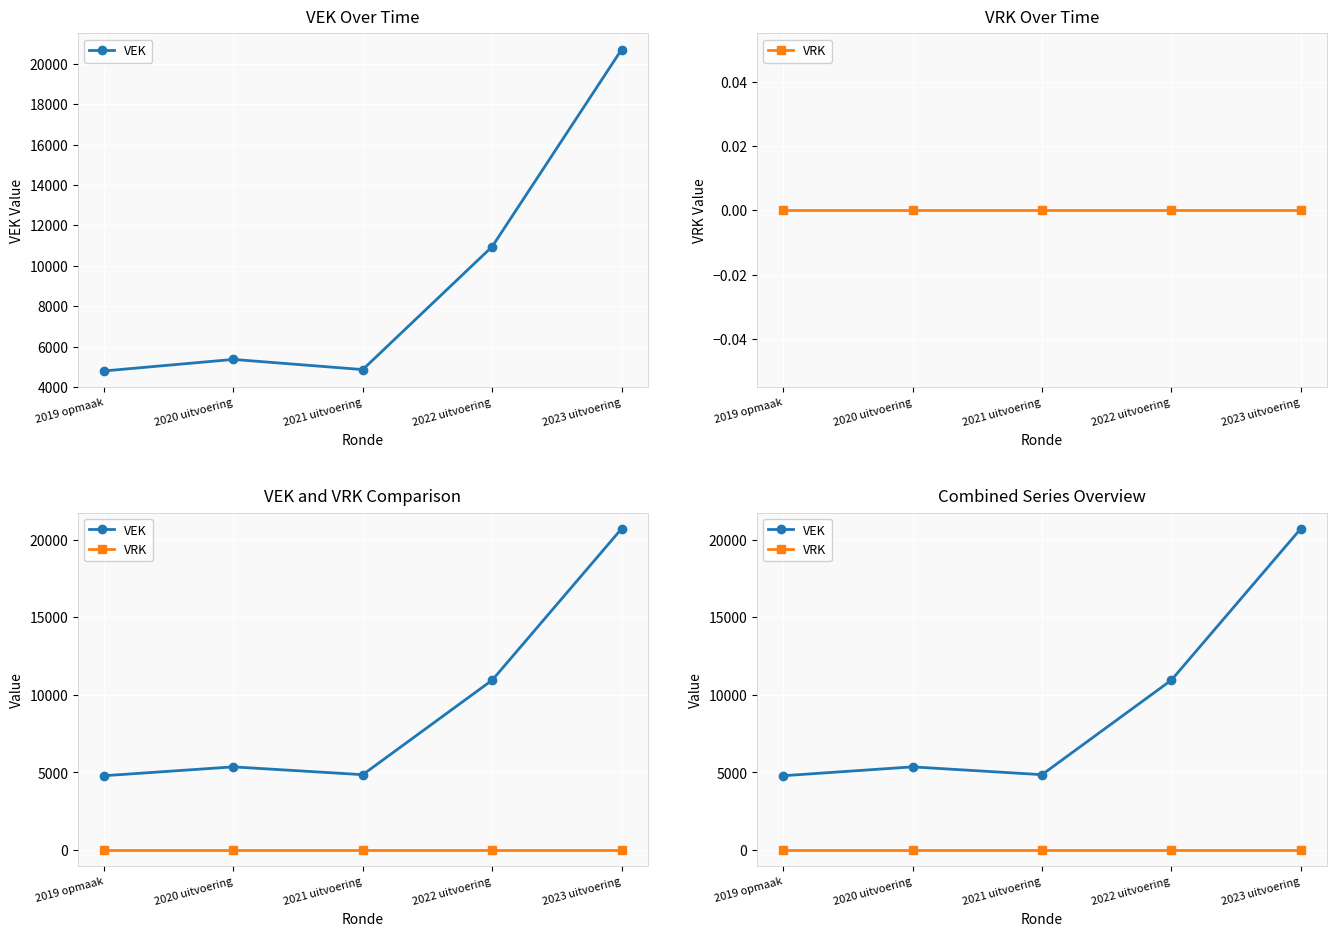

Read the VEK value at 2022 uitvoering.

10947